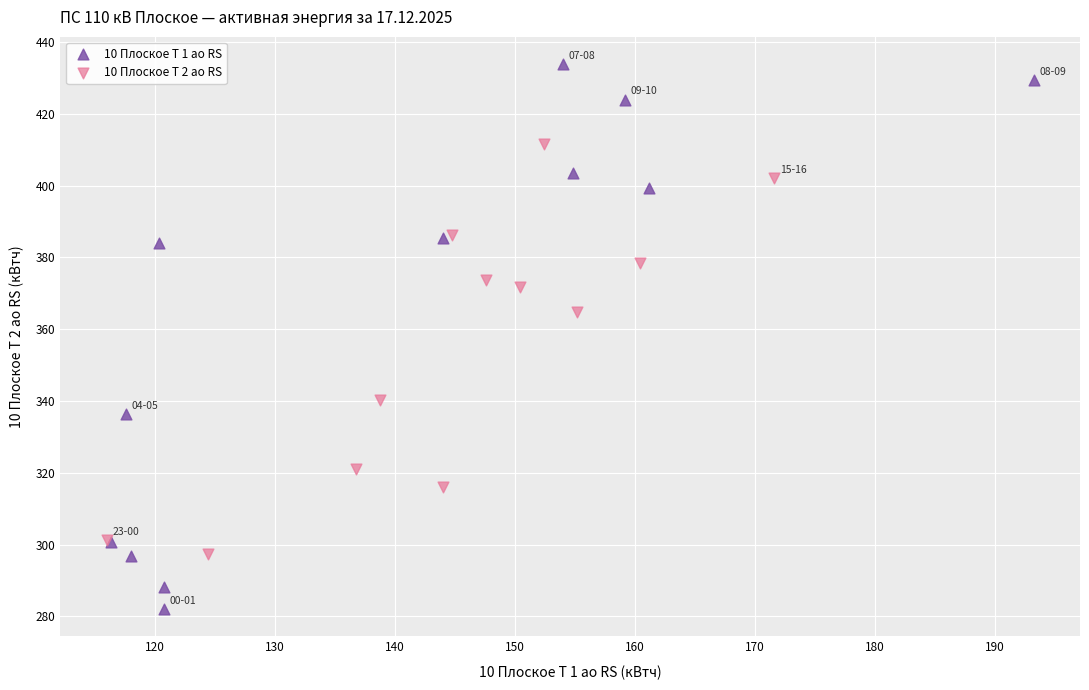

Which series reaches the maximum Y coordinate?

10 Плоское Т 1 ао RS